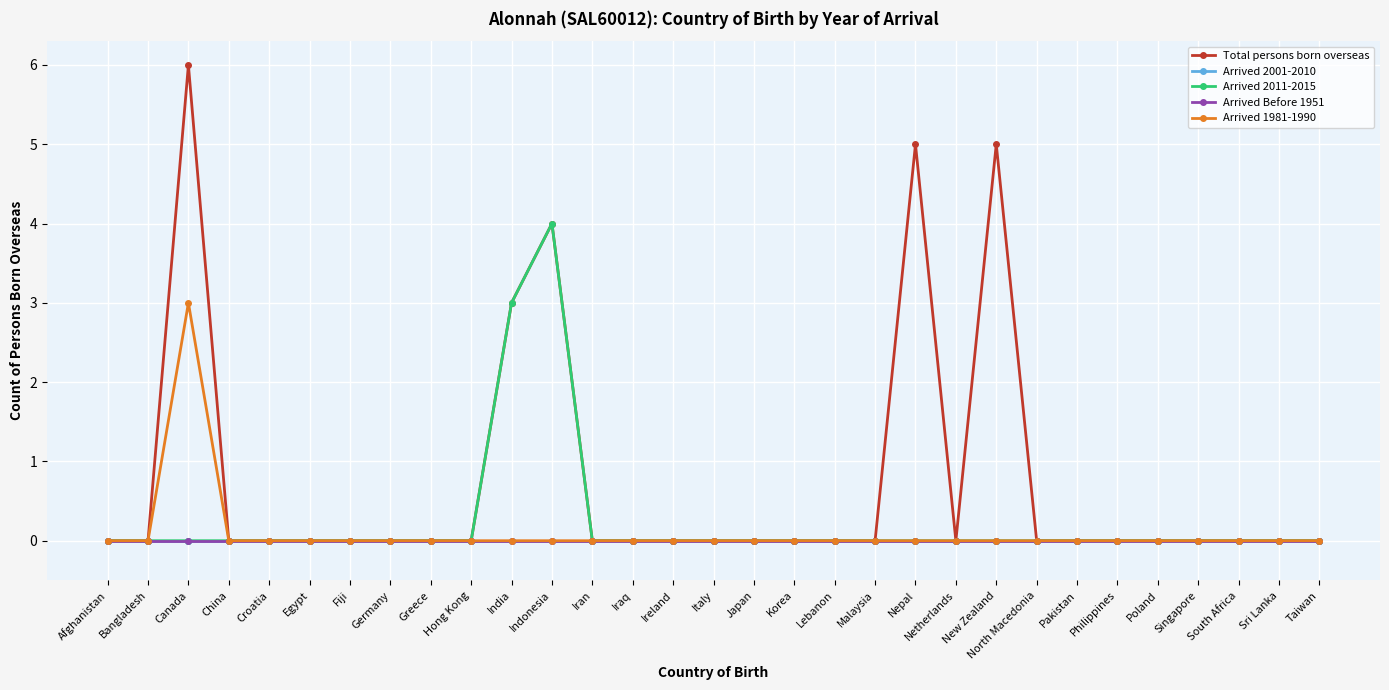

Is this an area chart (filled region under the line)?

No